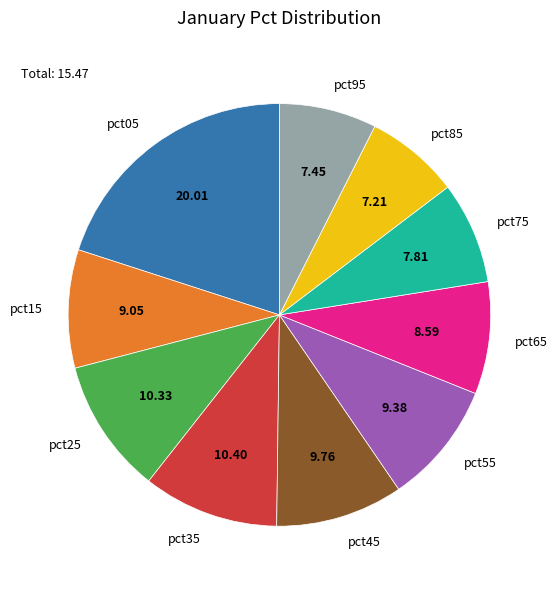

How many slices are in this pie chart?

10